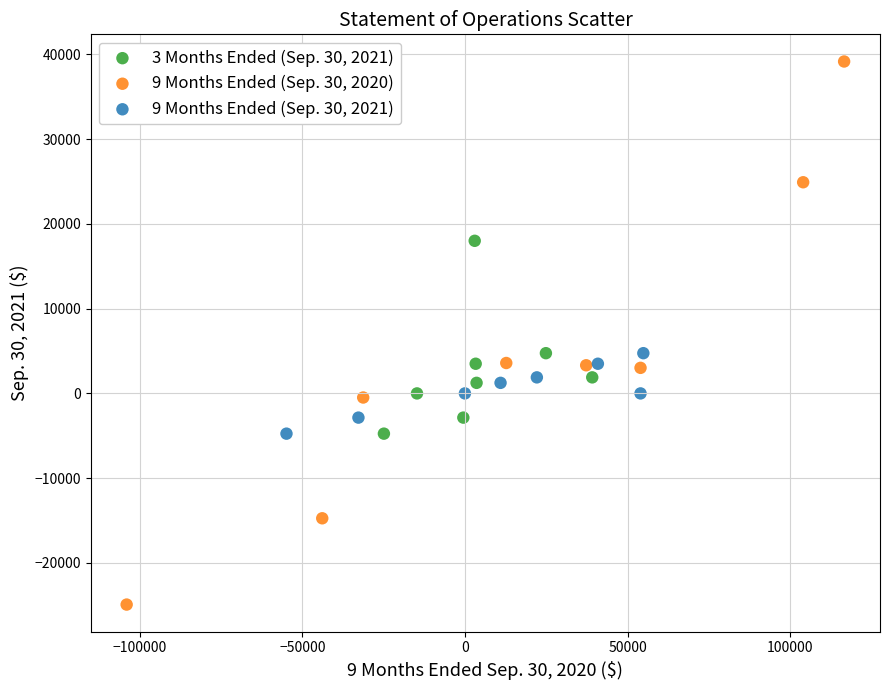

Which series reaches the maximum Y coordinate?

9 Months Ended (Sep. 30, 2020)